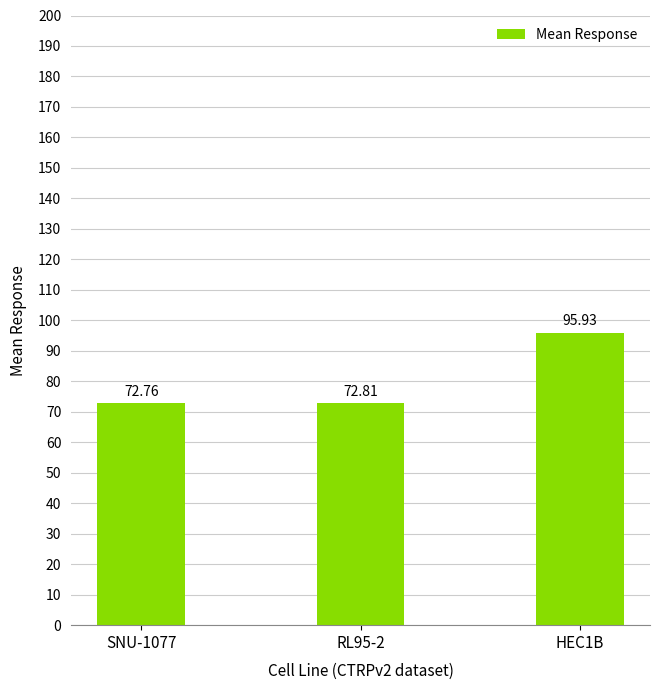

True or false: the data shows 72.8 at SNU-1077.

True